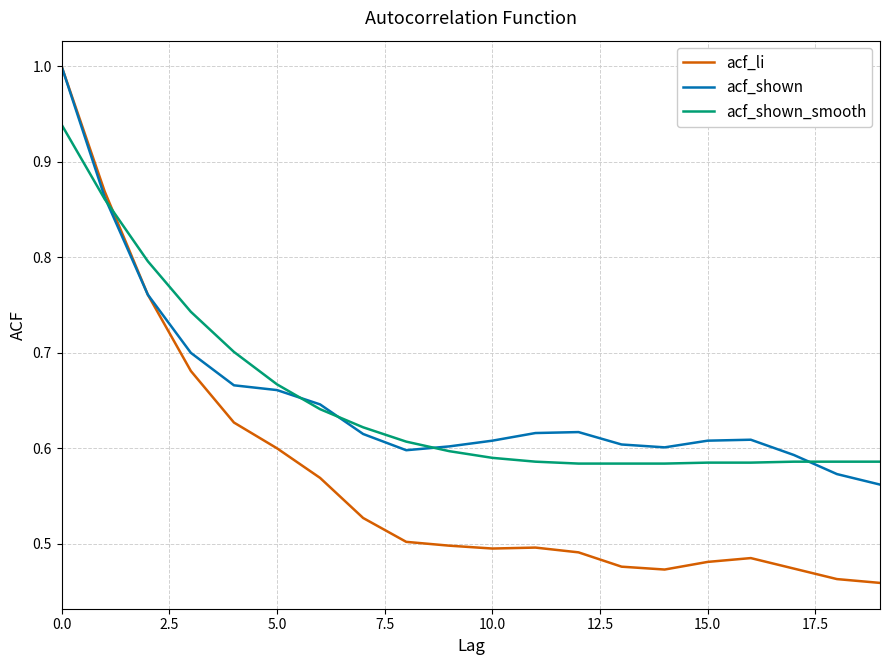

Which series has the largest range (max minus min)?

acf_li